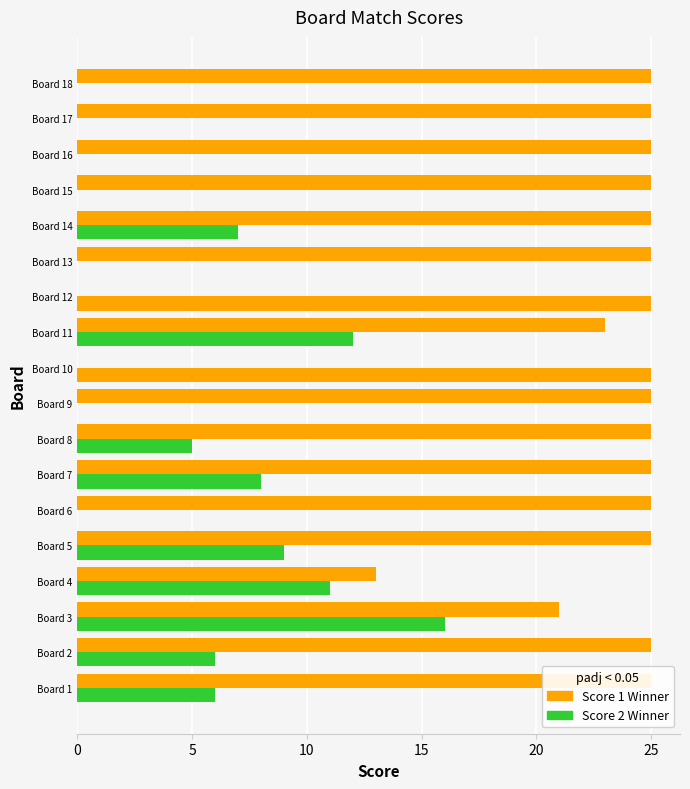

What are all the series names shown in the legend?

Score 1, Score 2